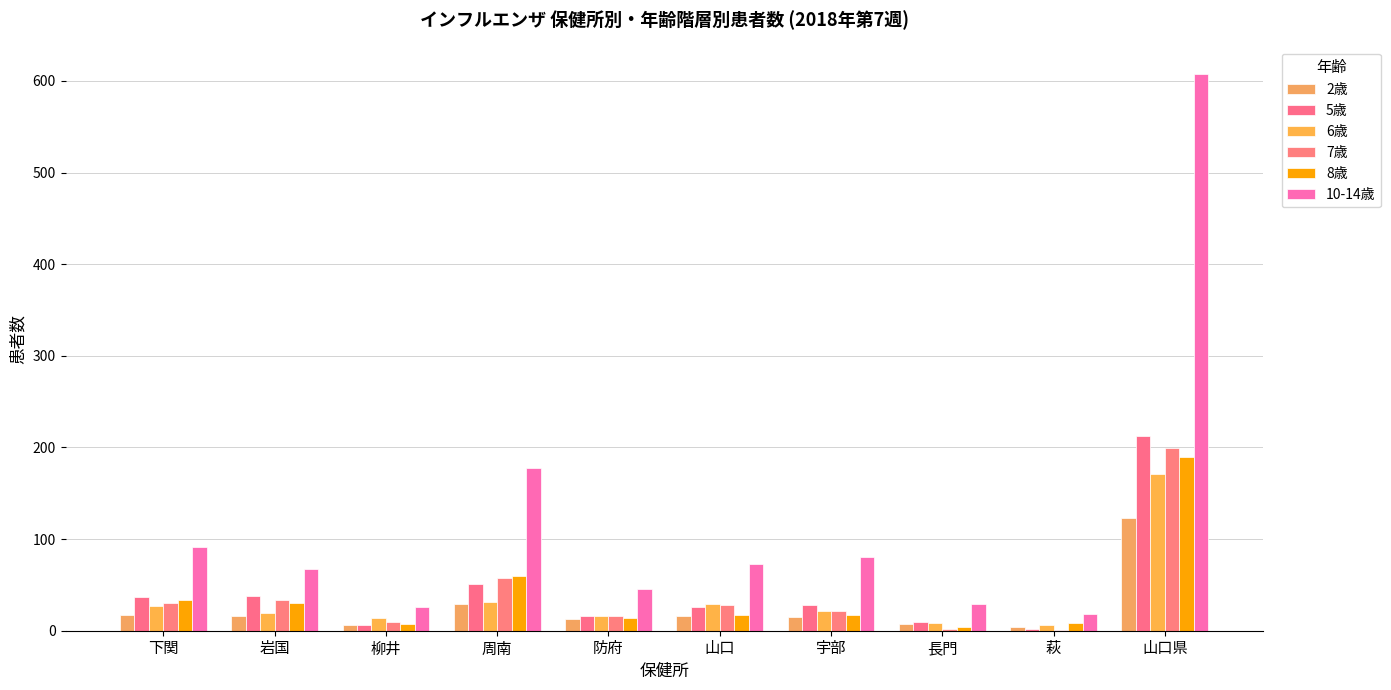

Rank the categories by 5歳 value from highest to lowest.

山口県, 周南, 岩国, 下関, 宇部, 山口, 防府, 長門, 柳井, 萩